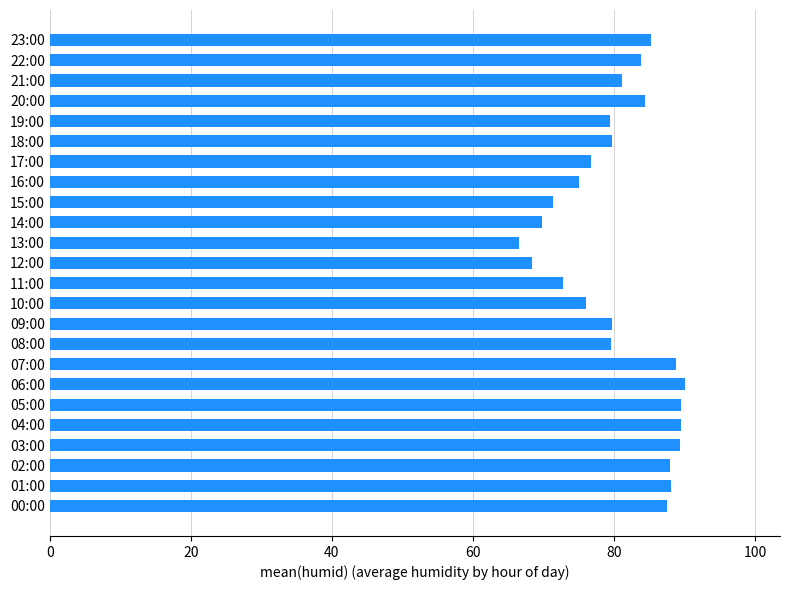

What value does the data have at 12:00?

68.5